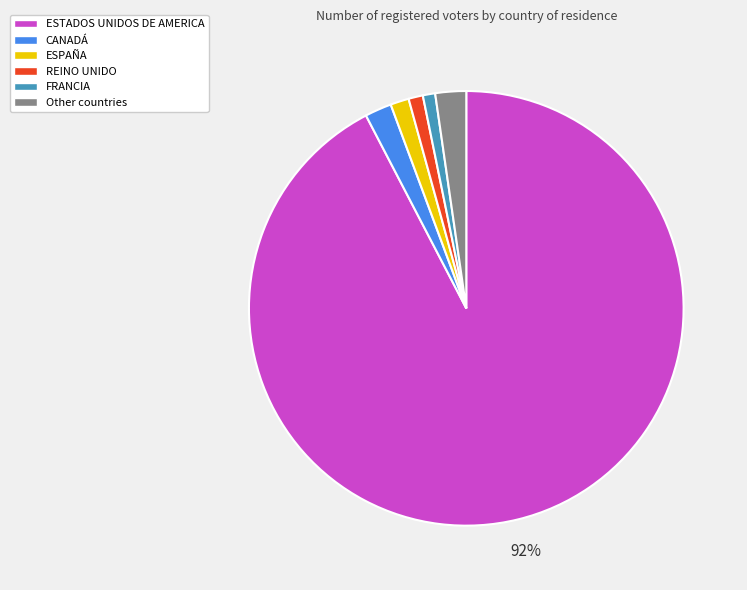

Which category has the biggest portion of the pie?

ESTADOS UNIDOS DE AMERICA